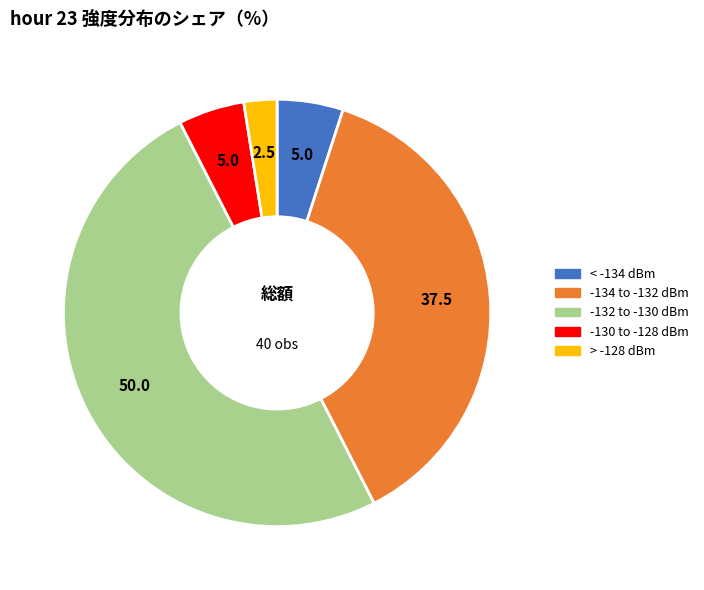

How many slices are in this pie chart?

5